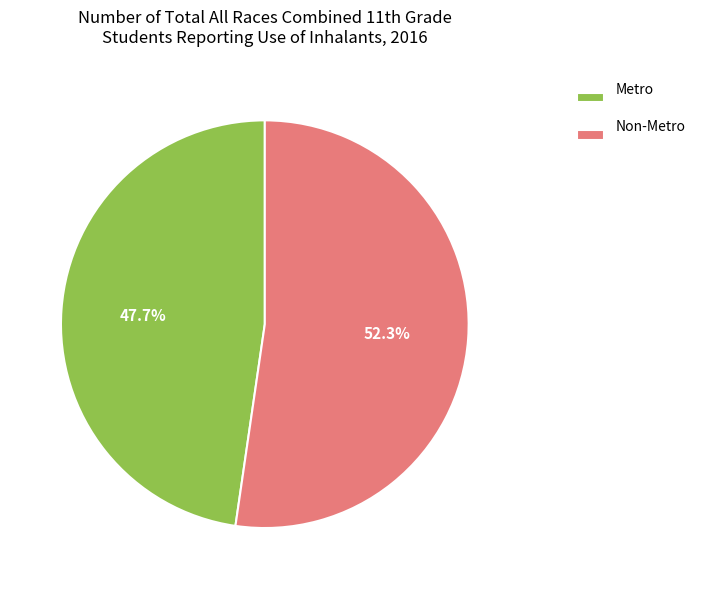

What portion of the pie excludes Metro?

52.3%